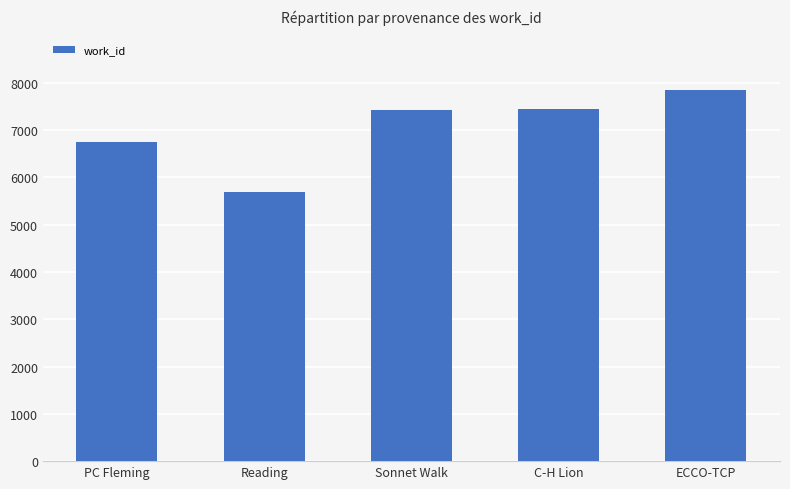

What is the smallest value displayed?

5681